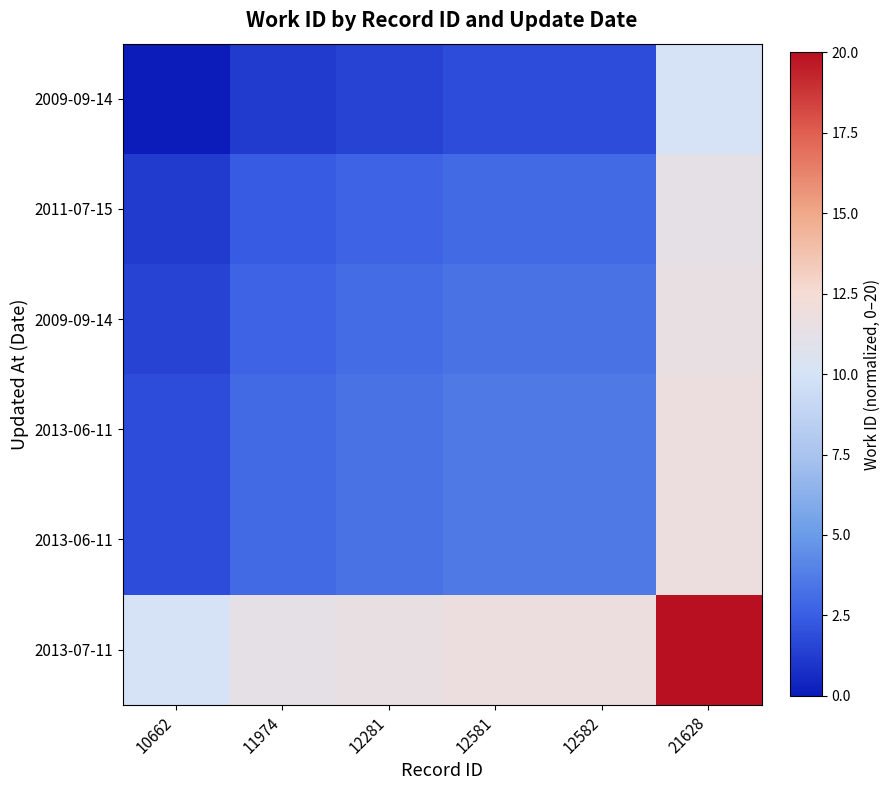

What is the total value across all series at 10662?

16.4